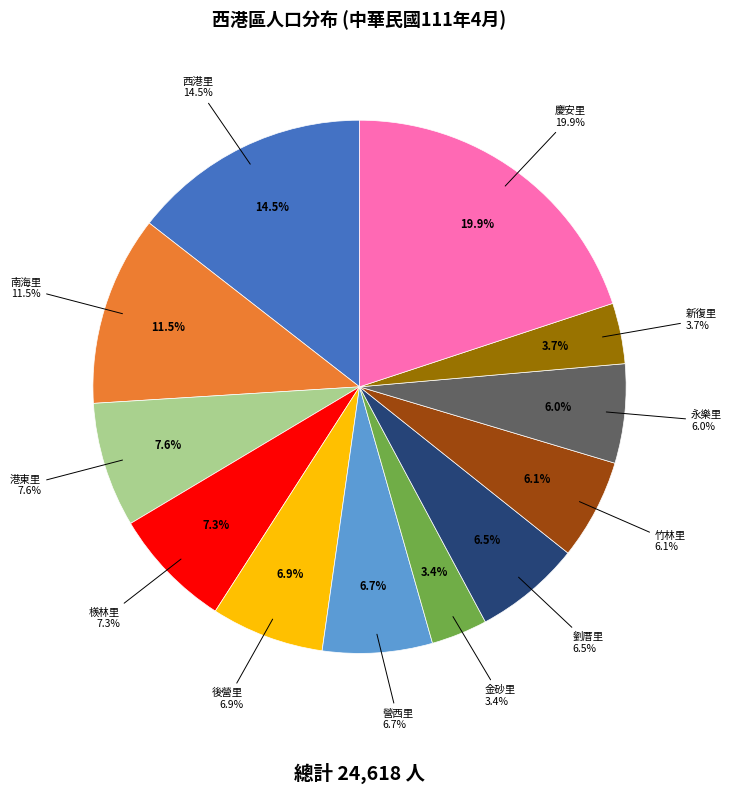

How many slices are in this pie chart?

12